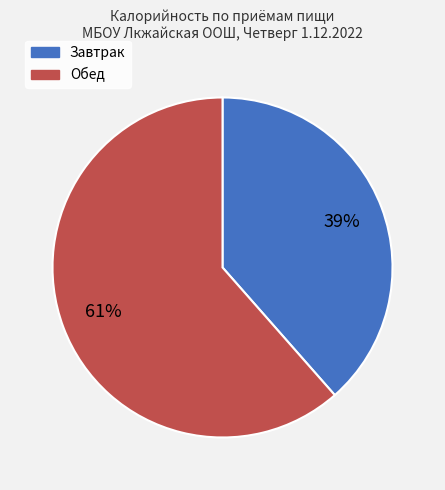

Which category accounts for the majority?

Обед